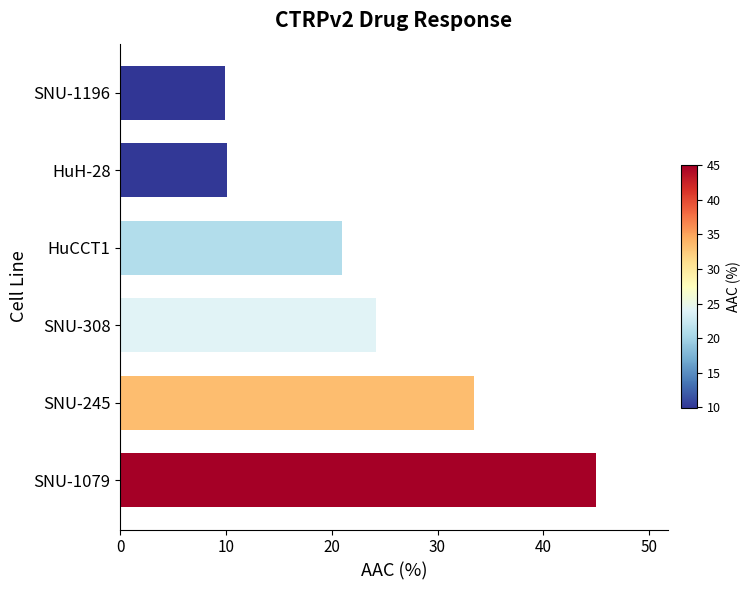

The chart shows a value of 15.6 at SNU-1196. True or false?

False